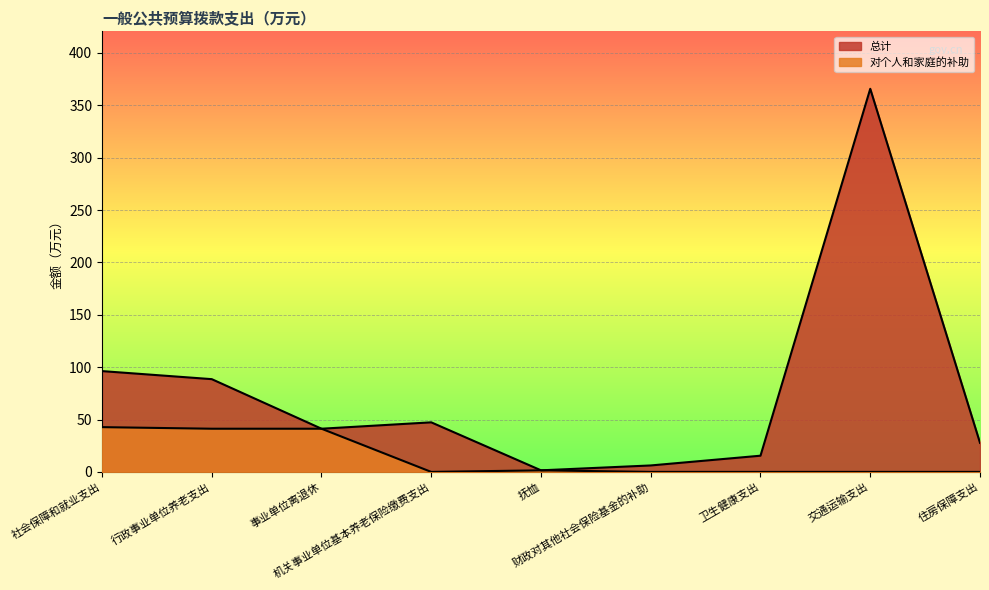

What is the approximate value of 总计 at 抚恤?

1.5